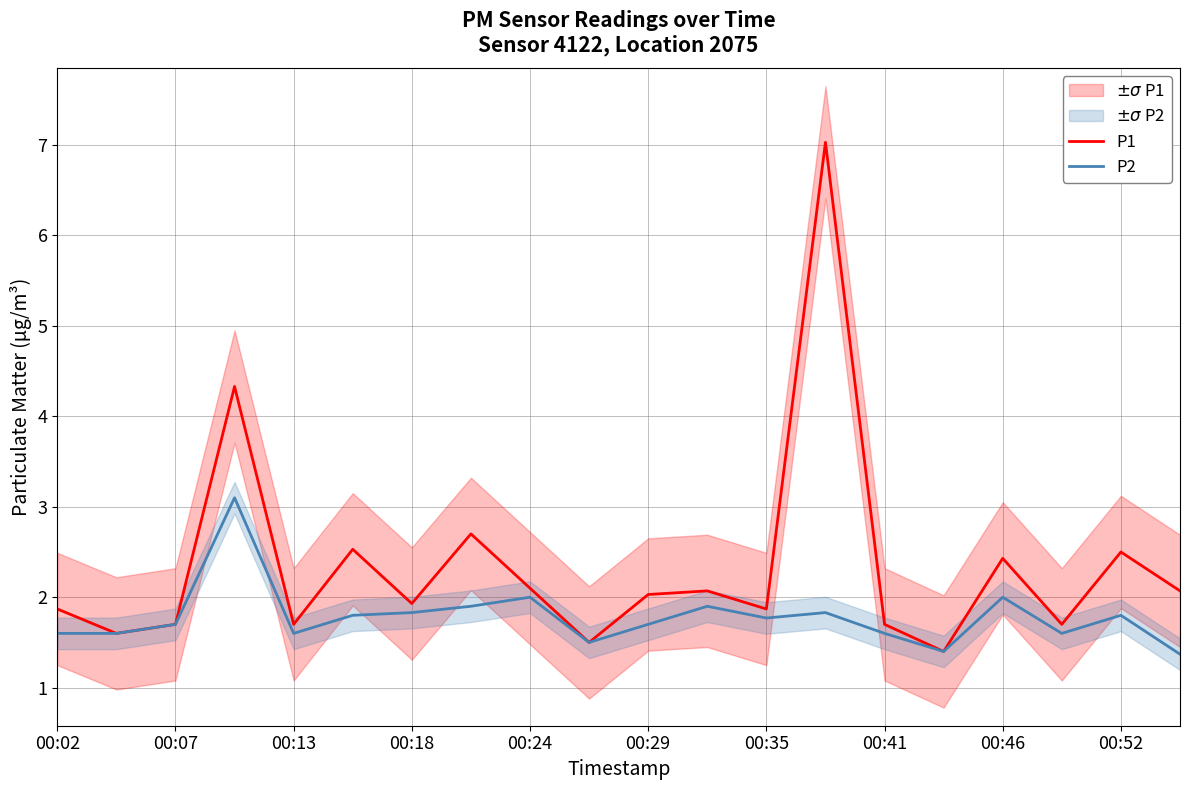

Which series has the largest range (max minus min)?

P1